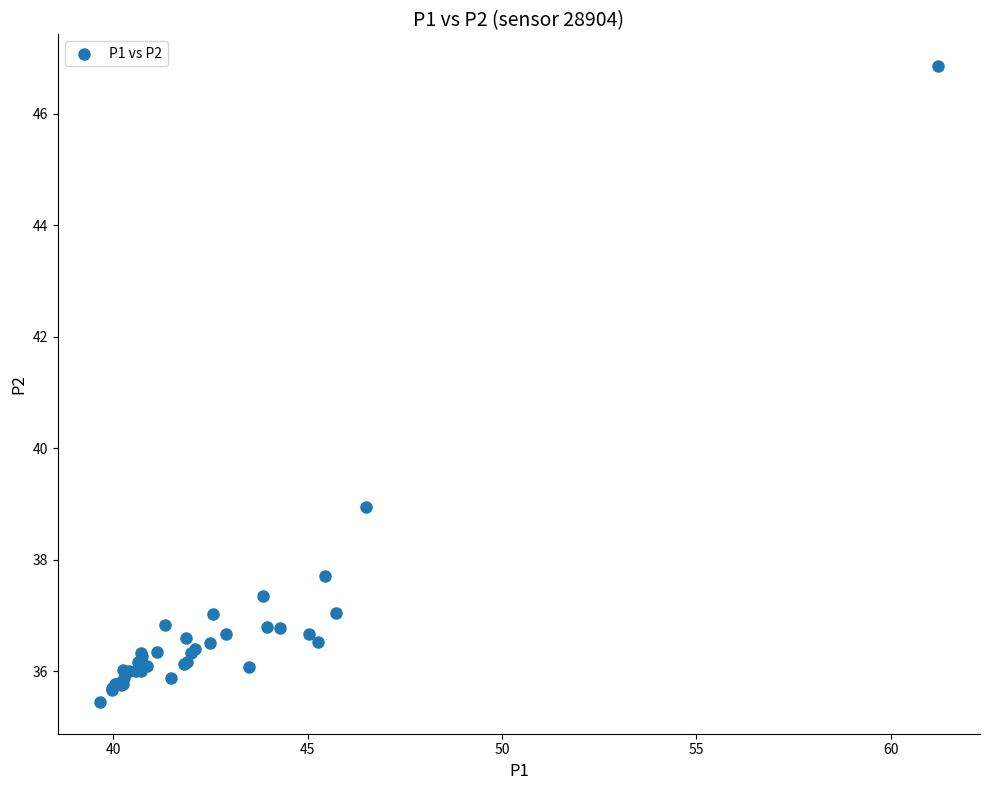

What Y value in the scatter plot is closest to 41?

39.0